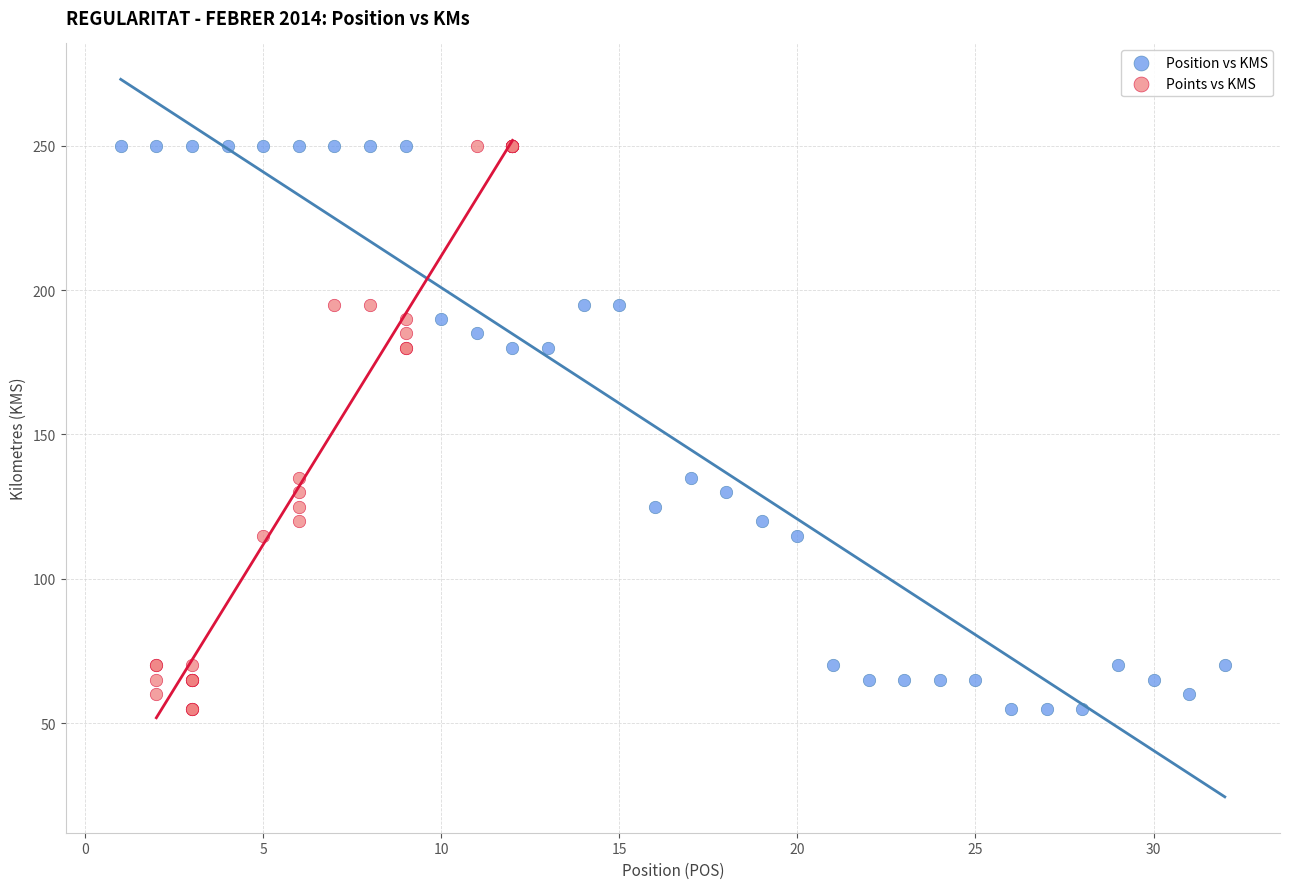

What are all the series names shown in the legend?

Position vs KMS, Points vs KMS